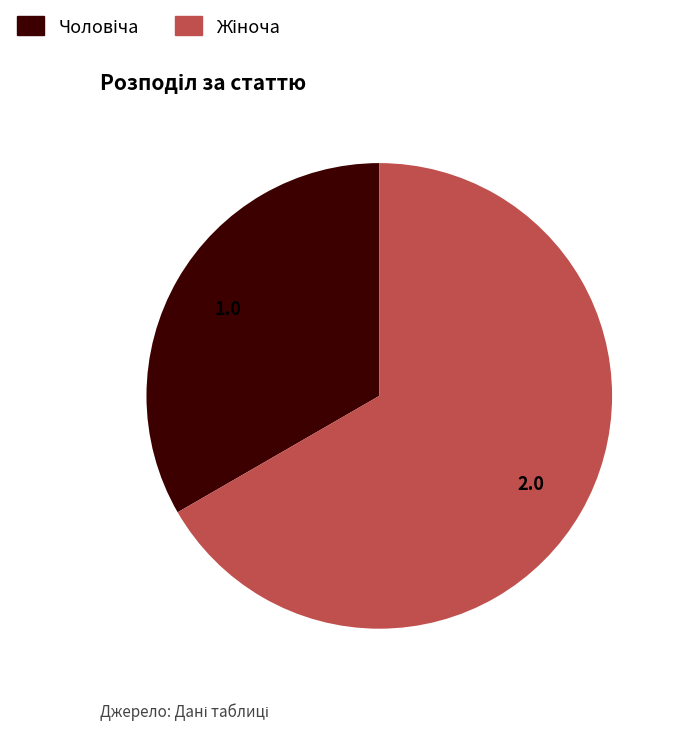

Is there any slice that represents more than half of the pie?

Yes